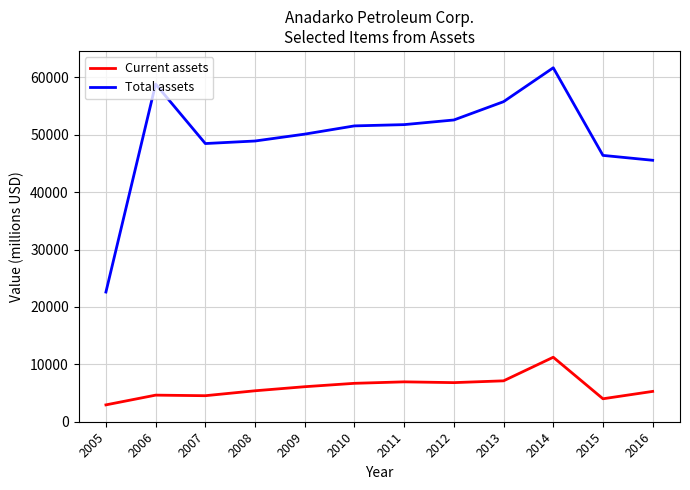

At how many categories does at least one series exceed 20375?

12